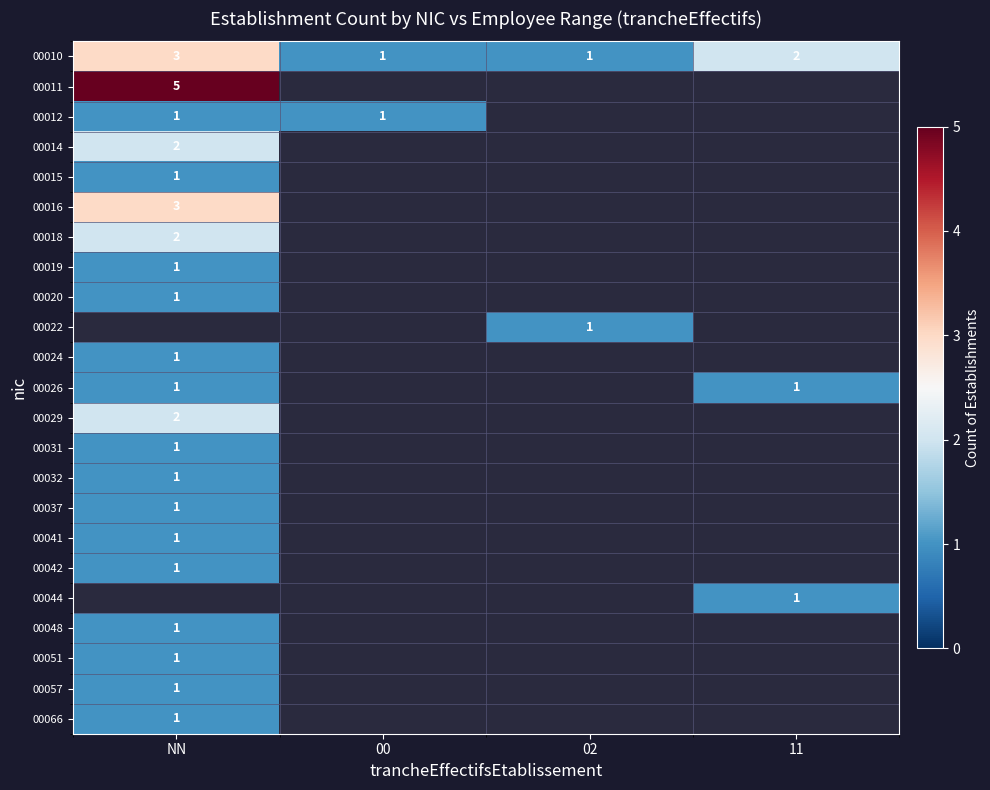

What is the minimum value shown in the chart?

1.0